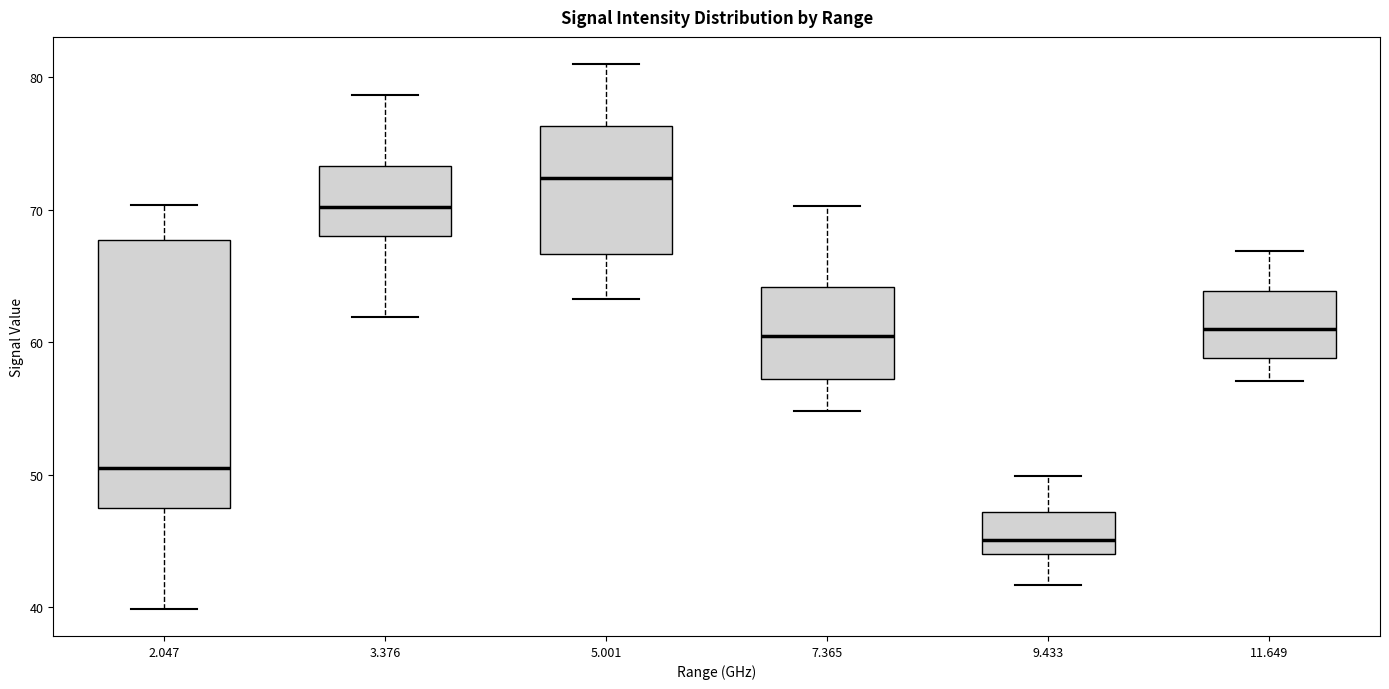

Reading left to right, transcribe this box plot: for each box, give where its median line is, the range the box spans, and where its two whiskers end, as read against the y-axis. The values are not printed on the chart, so give them approximately, as read against the axis.

2.047: median 51, box 48 to 68, whiskers 40 to 70
3.376: median 70, box 68 to 73, whiskers 62 to 79
5.001: median 72, box 67 to 76, whiskers 63 to 81
7.365: median 61, box 57 to 64, whiskers 55 to 70
9.433: median 45, box 44 to 47, whiskers 42 to 50
11.649: median 61, box 59 to 64, whiskers 57 to 67